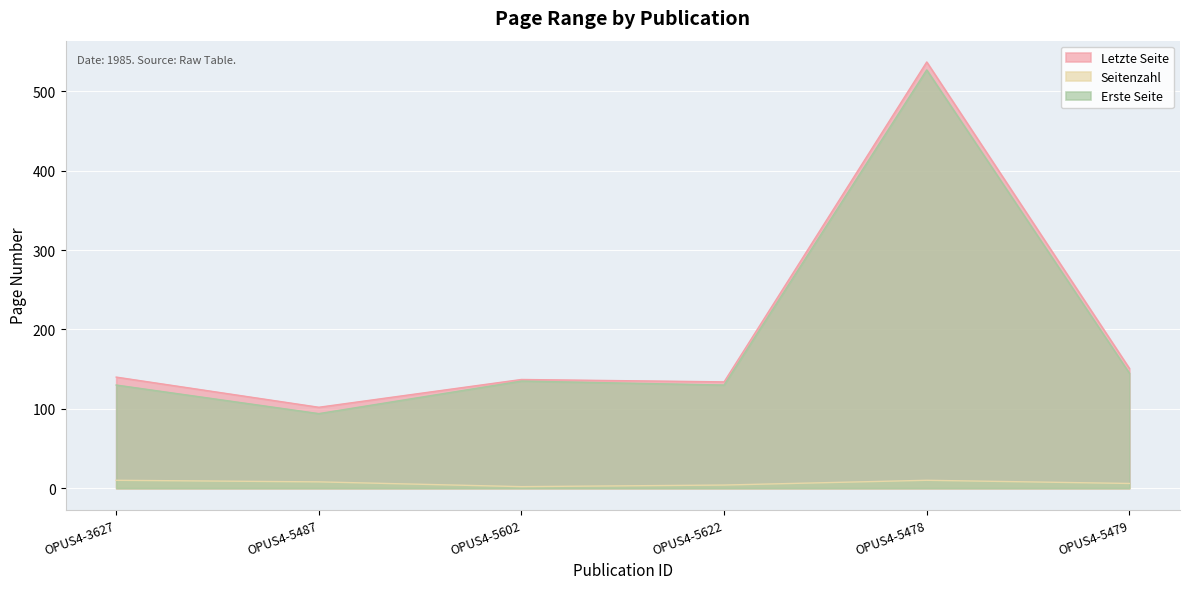

Reading left to right, list all the values displayed in this chart.

Letzte Seite: 140	102	137	134	537	151
Seitenzahl: 10	8	2	4	10	6
Erste Seite: 130	94	135	130	527	145